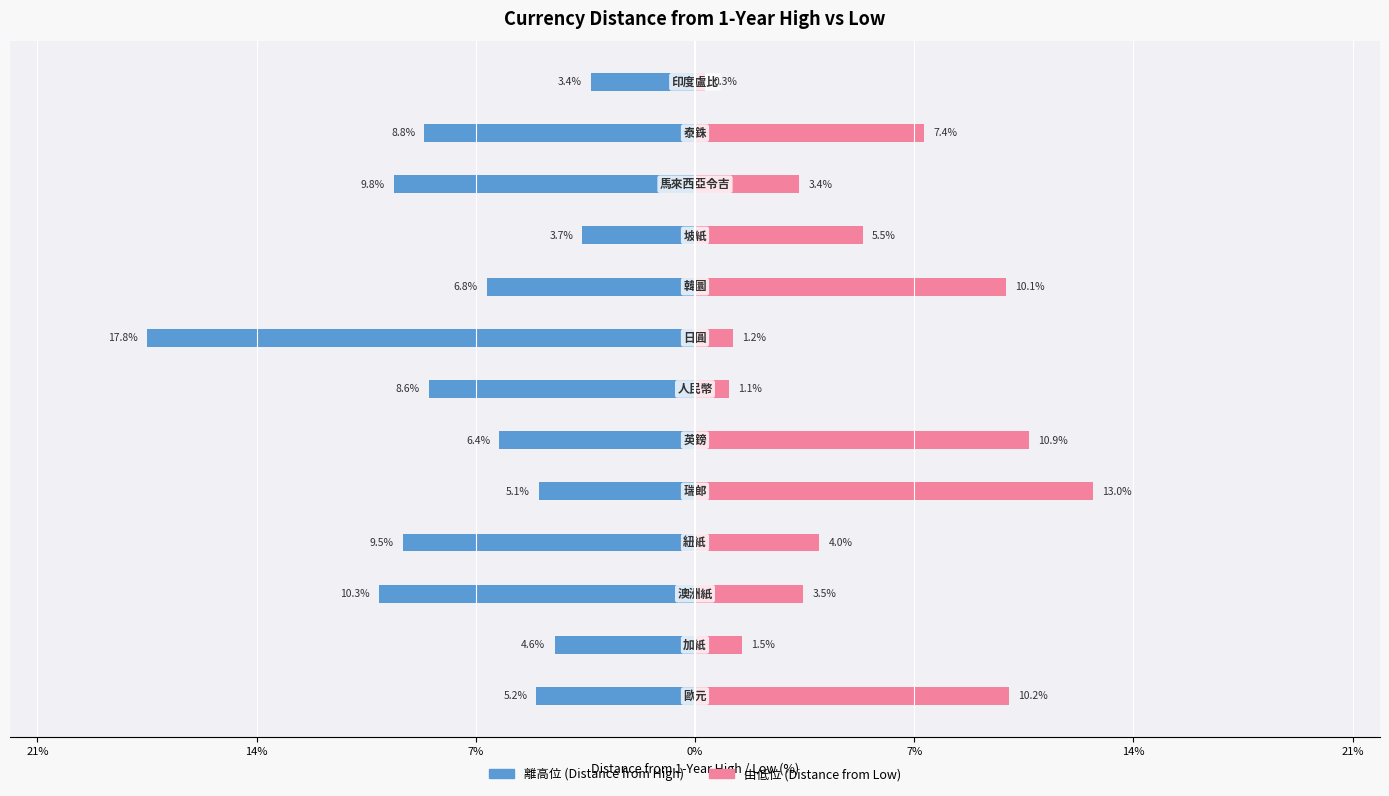

What is the sum of all 由低位 (%) values?

72.2